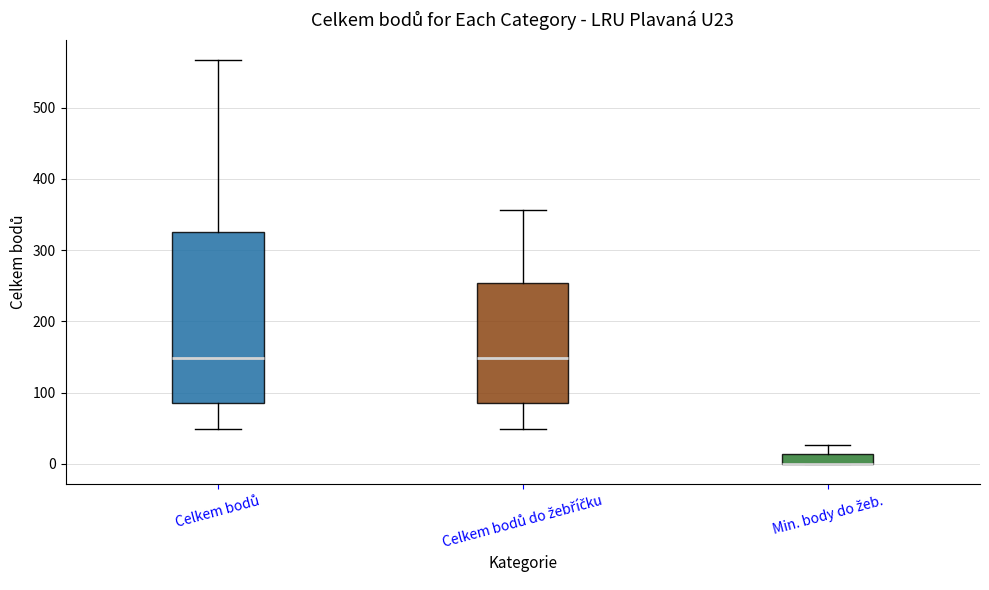

Where is the upper edge of the box for Celkem bodů on the y-axis? The values are not printed on the chart, so give them approximately, as read against the axis.

330